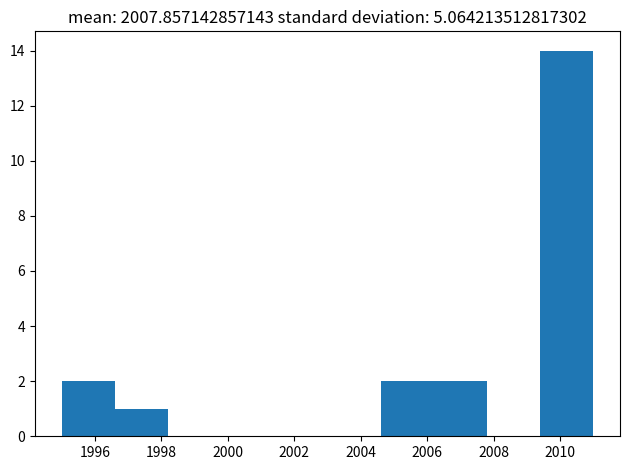

Reading left to right, list every bar in this chart as the range it spans on the x-axis followed by its height. The values are not printed on the chart, so give them approximately, as read against the axis.

1995.0 to 1996.6: 2
1996.6 to 1998.2: 1
1998.2 to 1999.8: 0
1999.8 to 2001.4: 0
2001.4 to 2003.0: 0
2003.0 to 2004.6: 0
2004.6 to 2006.2: 2
2006.2 to 2007.8: 2
2007.8 to 2009.4: 0
2009.4 to 2011.0: 14